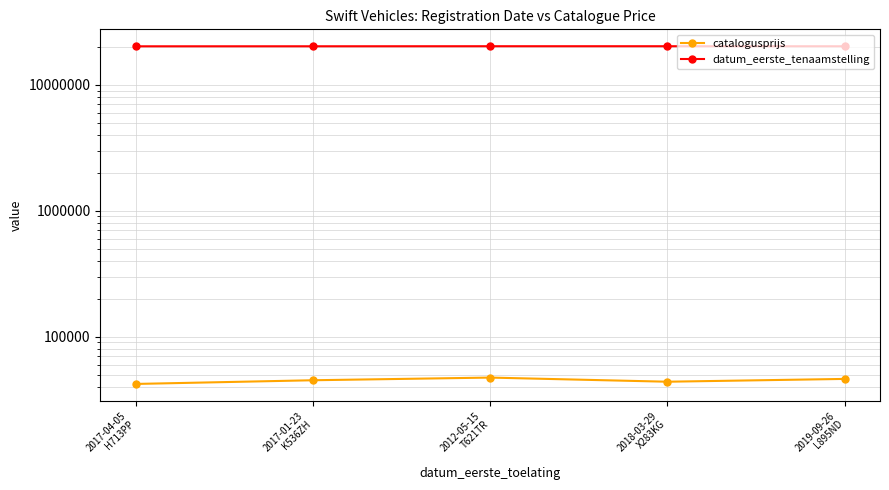

True or false: datum_eerste_tenaamstelling and catalogusprijs cross at least once.

False